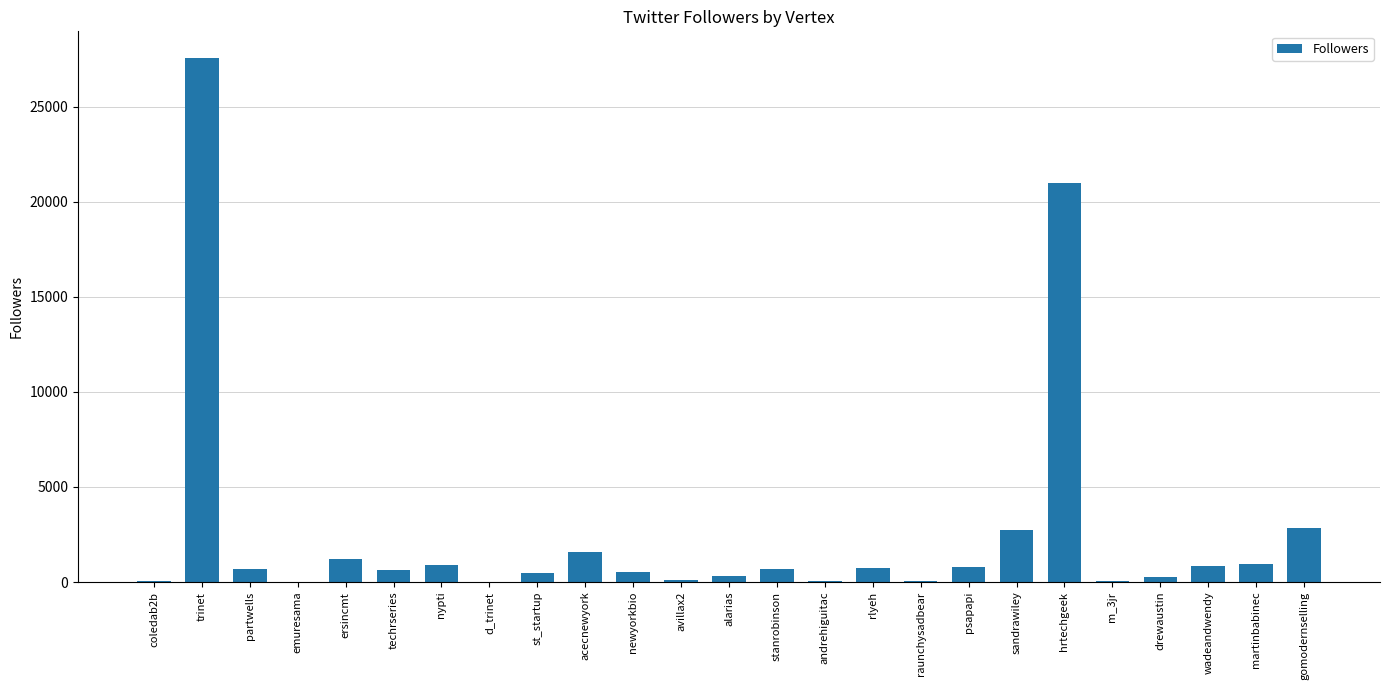

What is the greatest value displayed?

27590